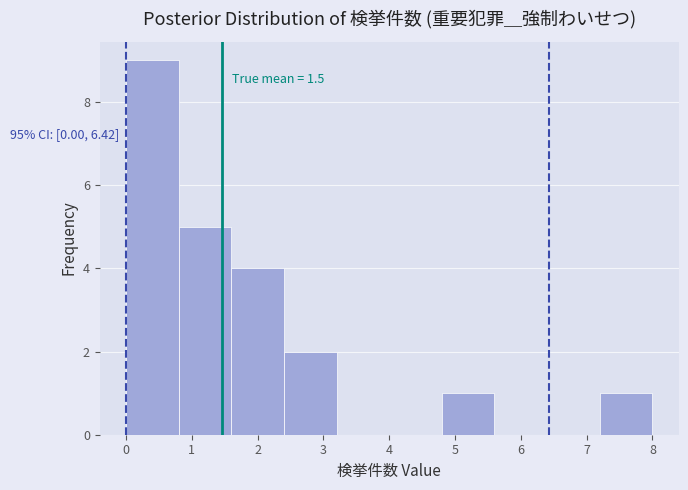

Over which range of the x-axis is the bar tallest?

0.0 to 0.8